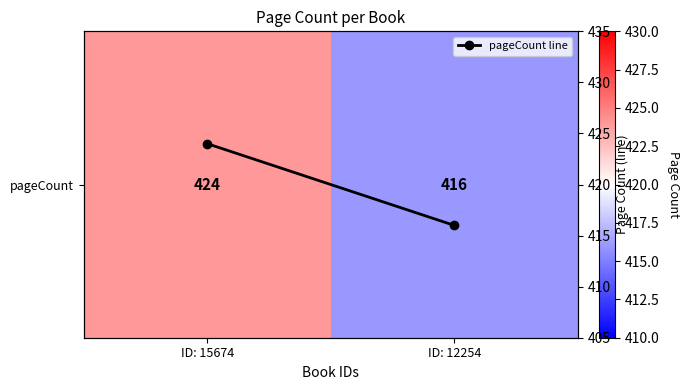

What is the total value across all series at ID: 15674?

848